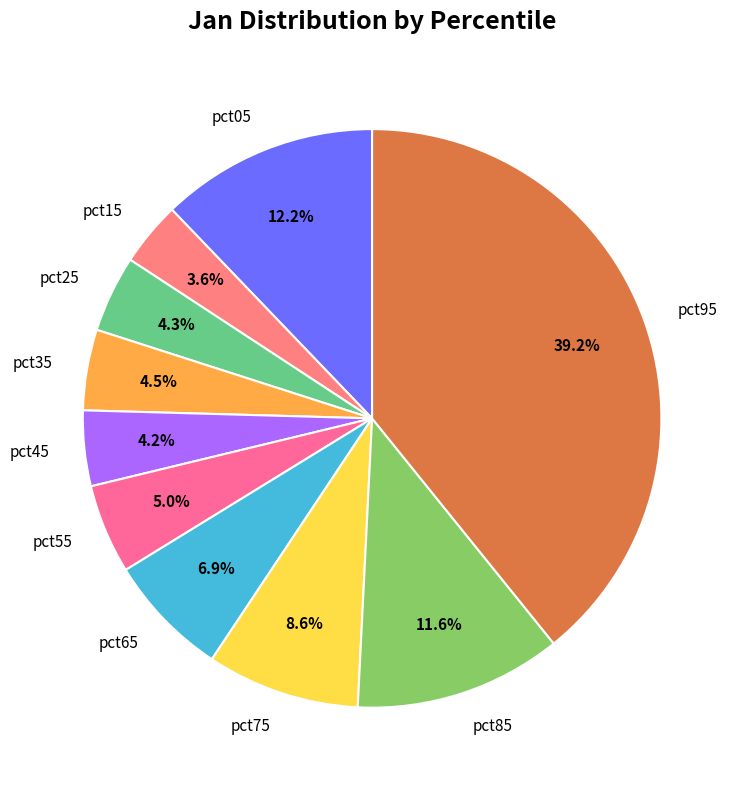

The pct95 slice represents 49% of the pie. True or false?

False